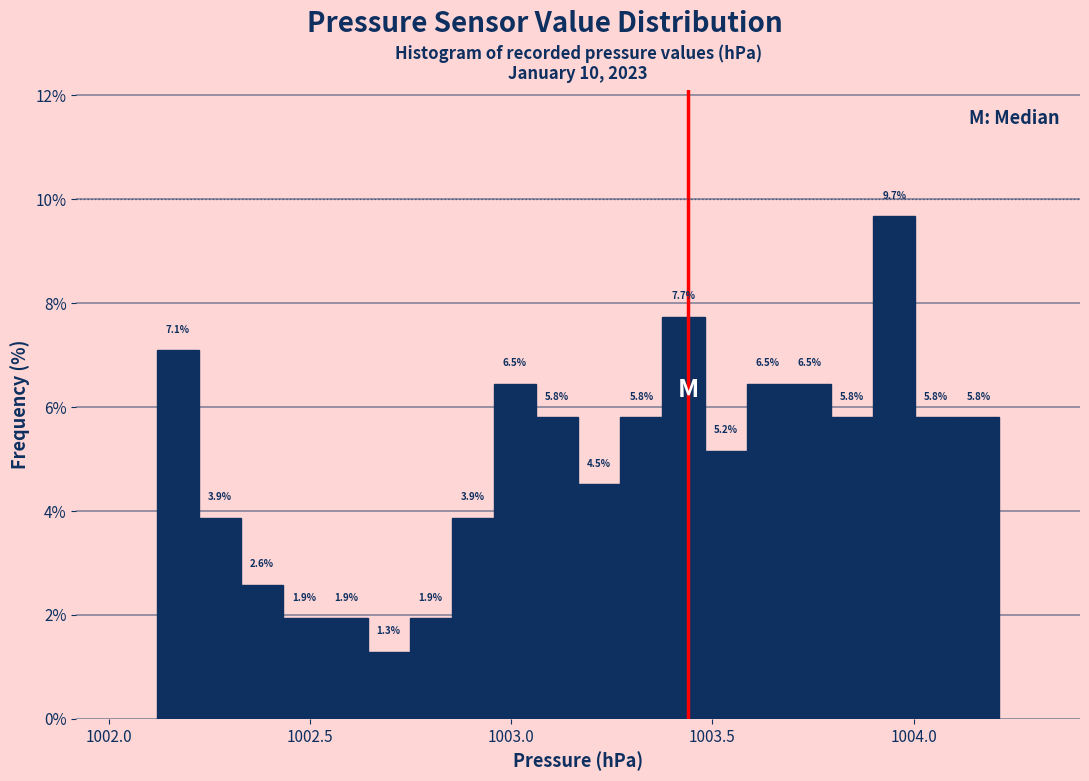

Around what value on the x-axis is the tallest bar? Give the approximate position of its centre, as read against the axis.

1003.95